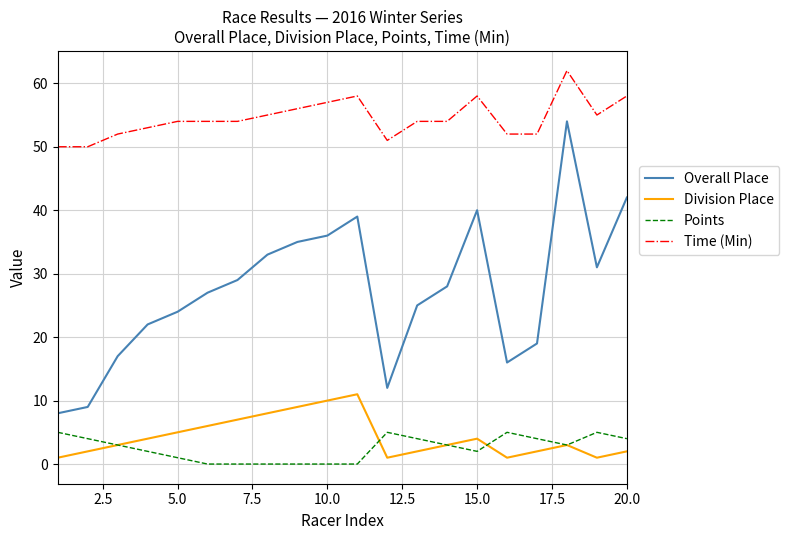

True or false: Points and Time (Min) cross at least once.

False